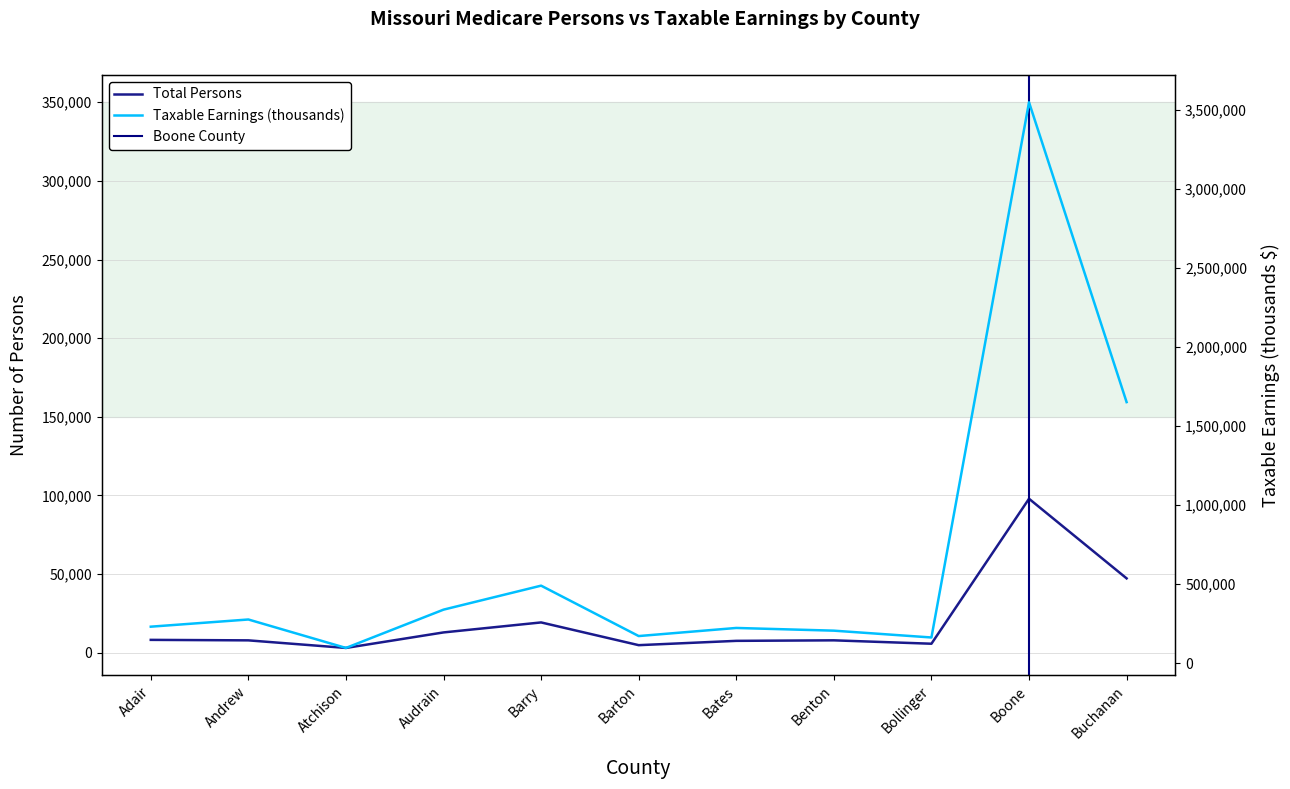

Rank the series by their average value, from highest to lowest.

Taxable Earnings (thousands), Total Persons